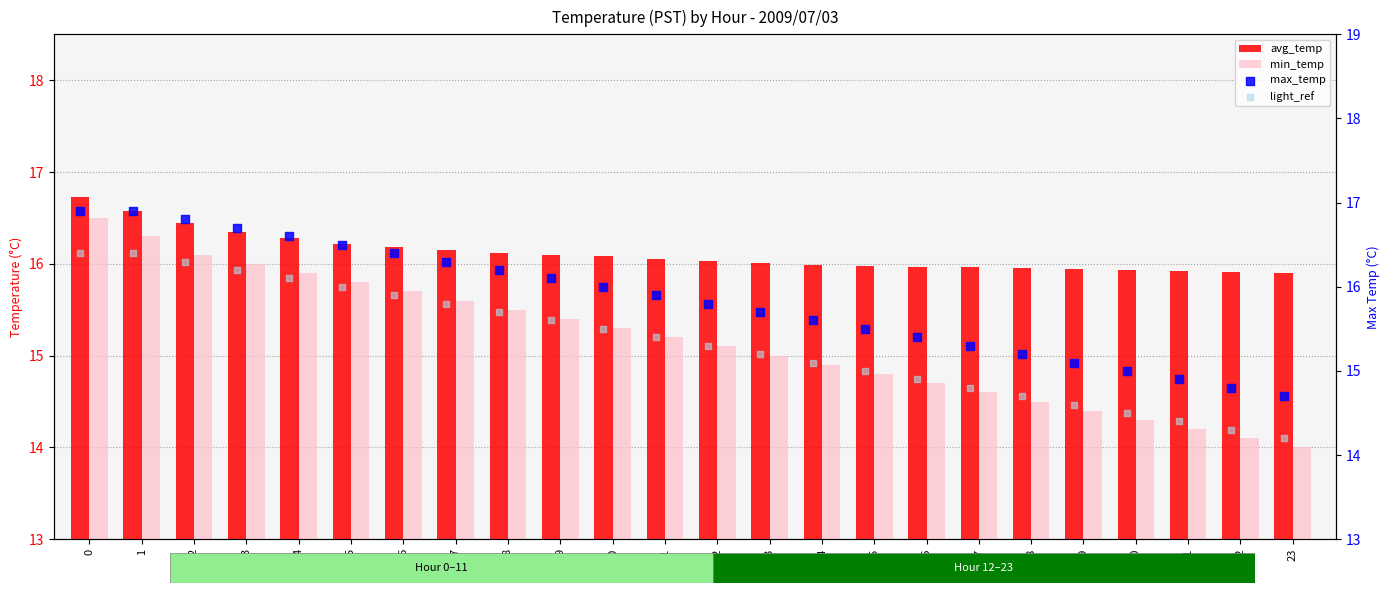

Which series reaches the minimum Y coordinate?

min_temp